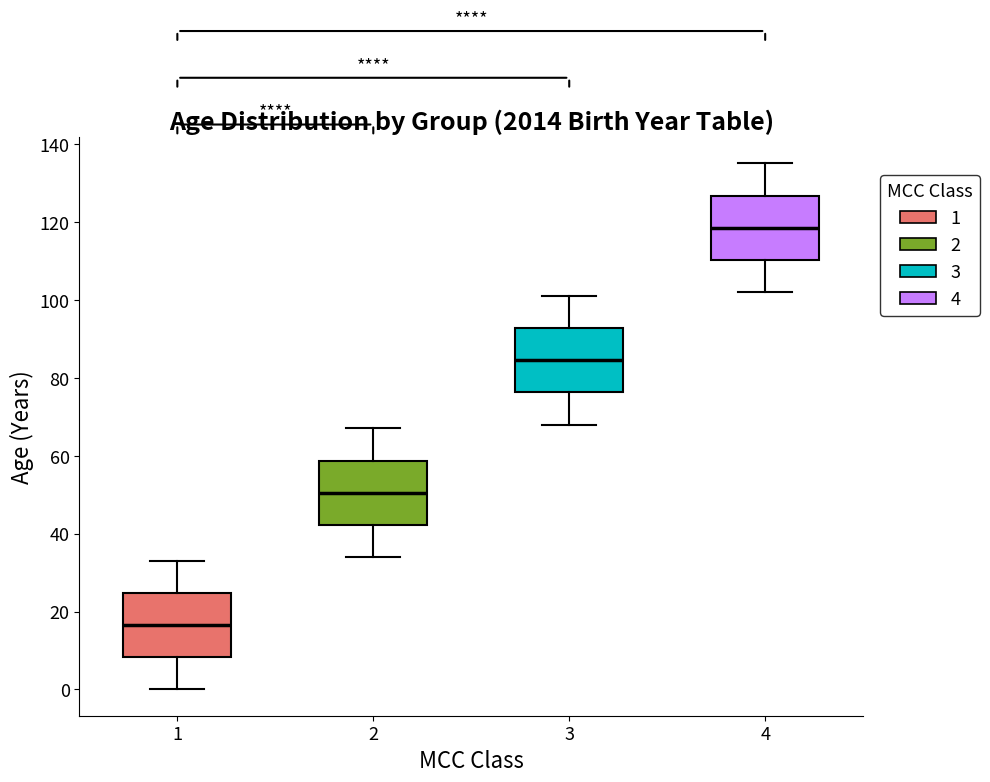

Where does the median line of the box at x = 3 sit on the y-axis? The values are not printed on the chart, so give them approximately, as read against the axis.

84